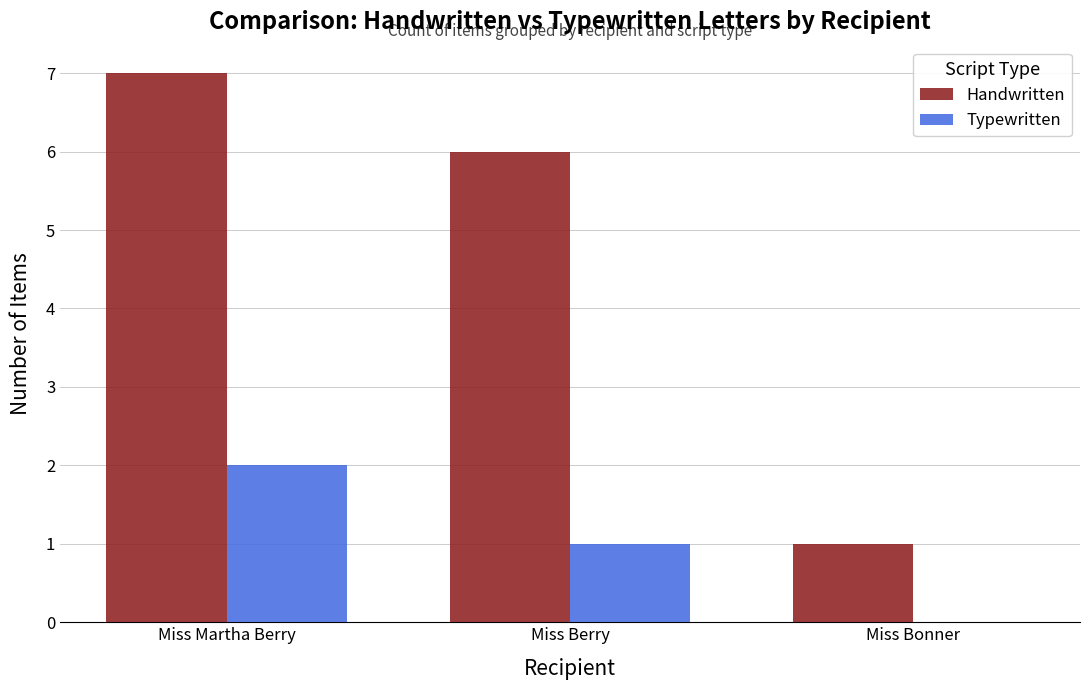

Is the value of Typewritten at Miss Martha Berry greater than the value of Handwritten at Miss Martha Berry?

No